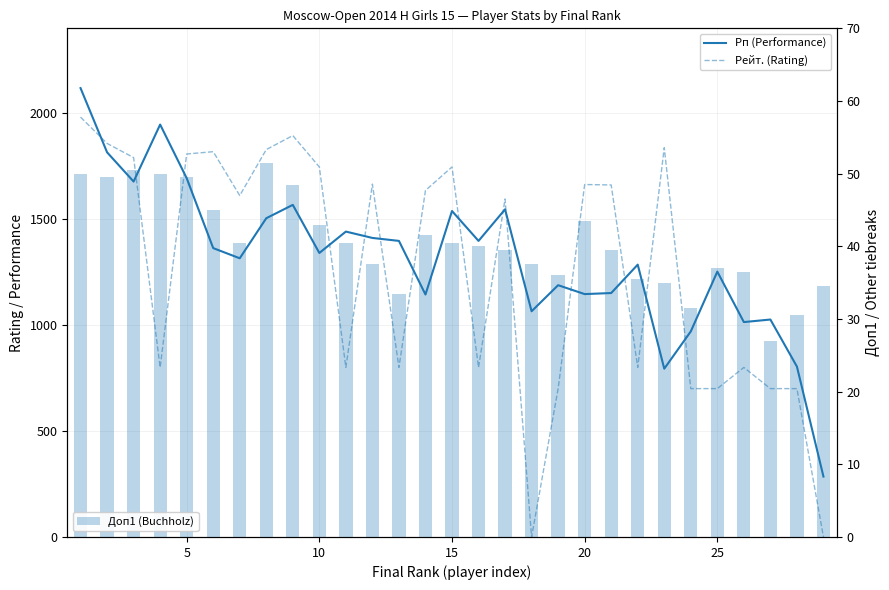

What are all the series names shown in the legend?

Рп (Performance), Рейт. (Rating), Доп1 (Buchholz)